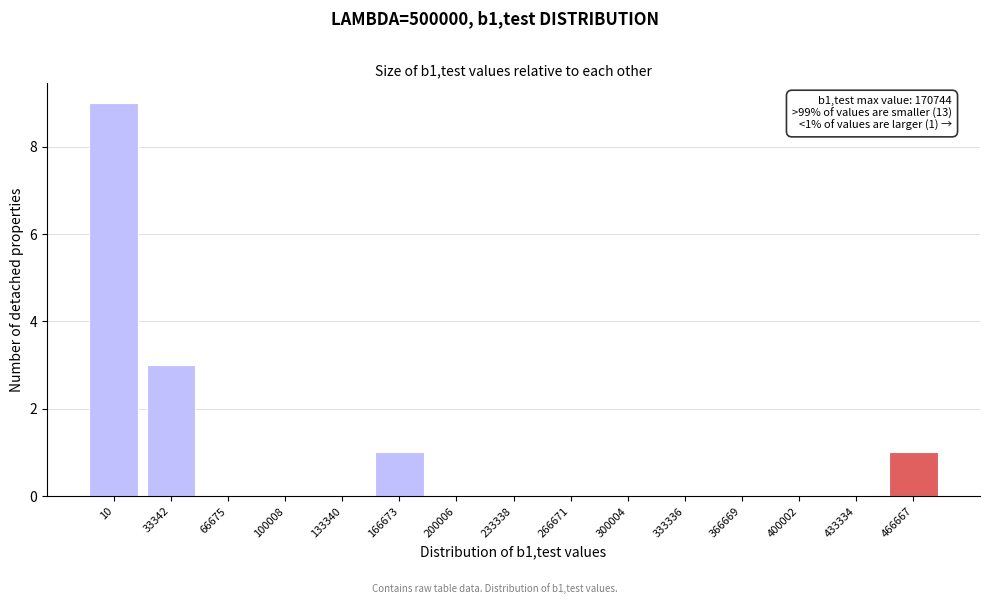

Reading right to left, what are all the values shown in this chart?

466667=1	433334=0	400002=0	366669=0	333336=0	300004=0	266671=0	233338=0	200006=0	166673=1	133340=0	100008=0	66675=0	33342=3	10=9